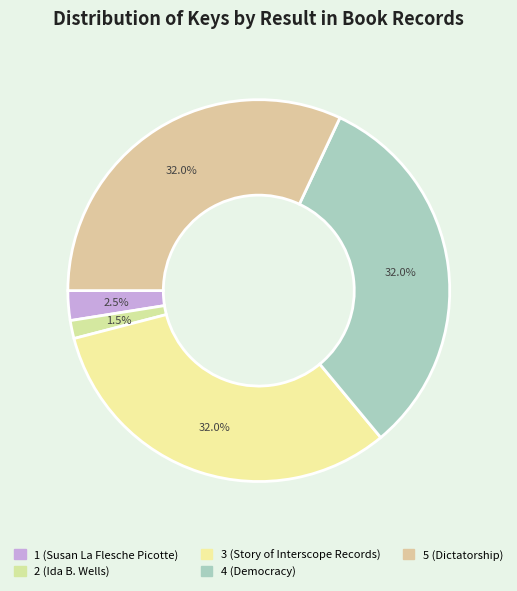

True or false: 3 (Story of Interscope Records) accounts for 32% of the total.

True